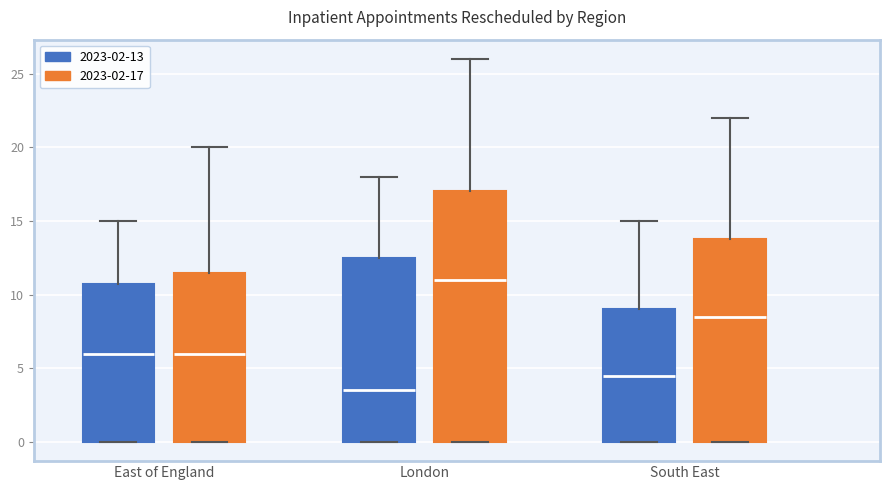

Reading left to right, read every box against the y-axis: the position of its median line, the range the box covers, and the ends of its whiskers. The values are not printed on the chart, so give them approximately, as read against the axis.

East of England (2023-02-13): median 6.0, box 0.0 to 11.0, whiskers 0.0 to 15.0
East of England (2023-02-17): median 6.0, box 0.0 to 11.5, whiskers 0.0 to 20.0
London (2023-02-13): median 3.5, box 0.0 to 12.5, whiskers 0.0 to 18.0
London (2023-02-17): median 11.0, box 0.0 to 17.0, whiskers 0.0 to 26.0
South East (2023-02-13): median 4.5, box 0.0 to 9.0, whiskers 0.0 to 15.0
South East (2023-02-17): median 8.5, box 0.0 to 14.0, whiskers 0.0 to 22.0